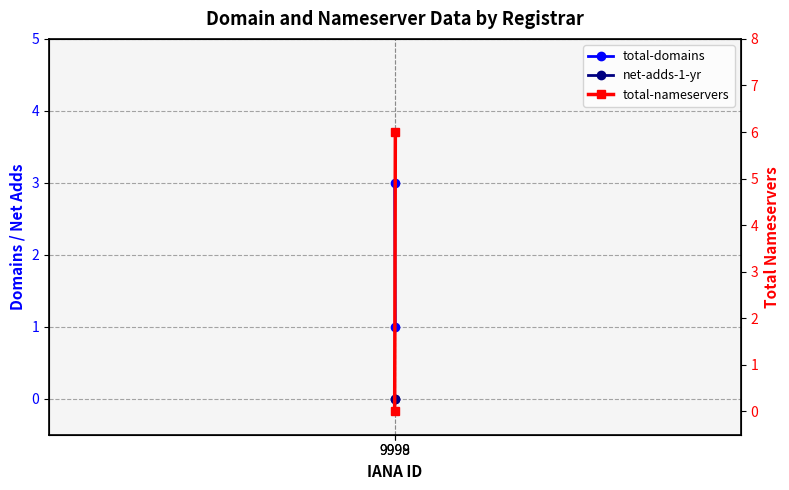

How many total-domains values are between 1 and 3?

2